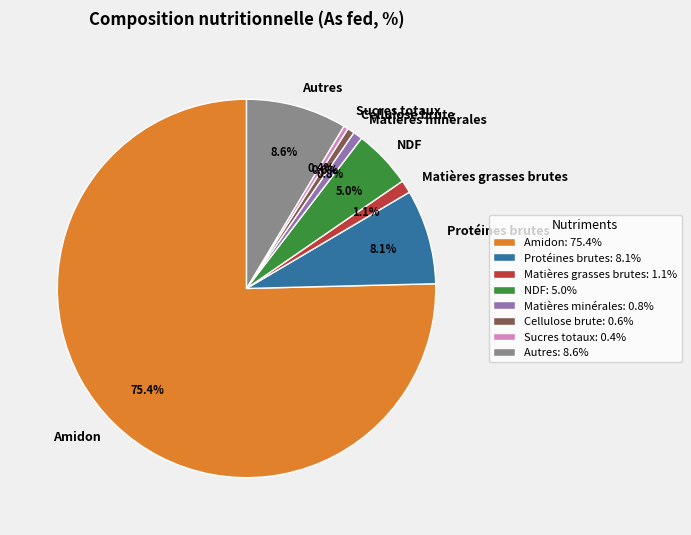

How many segments does this pie chart have?

8